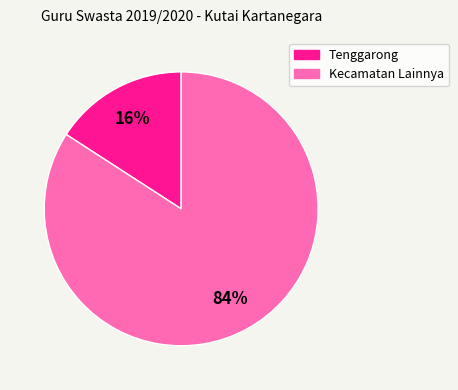

Is there a majority slice in this chart?

Yes